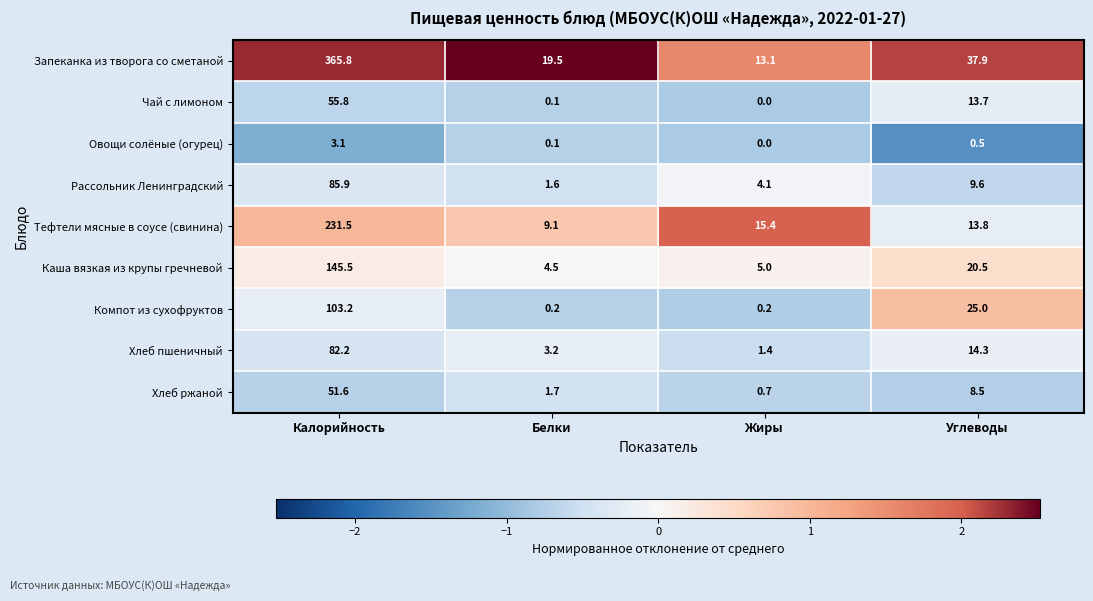

How many data points in Рассольник Ленинградский are less than 9?

2